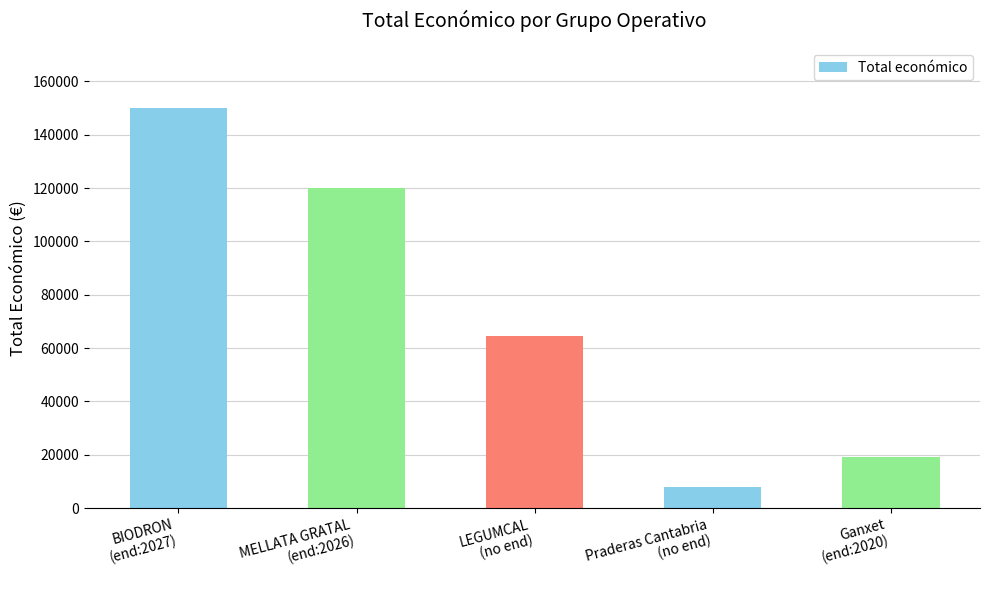

What is the average value?

72316